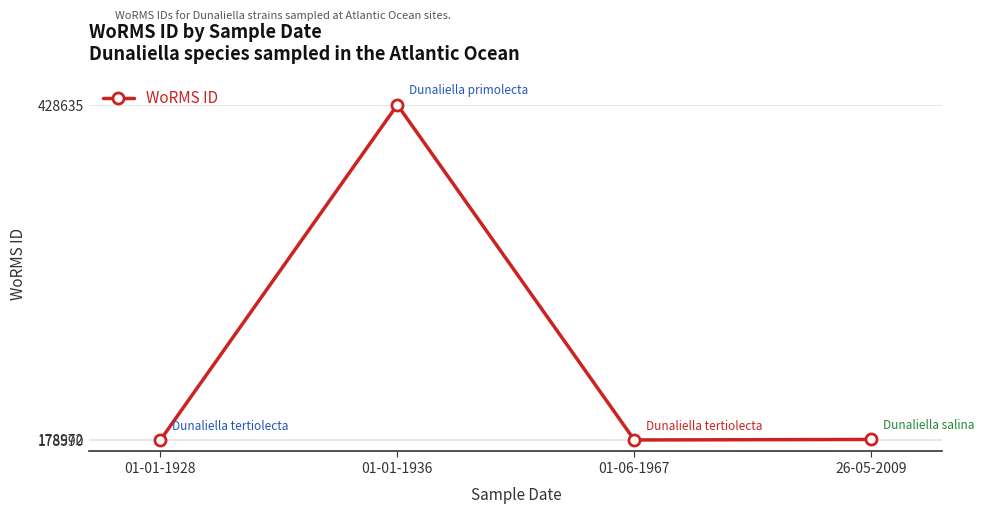

What value does the data have at 01-01-1936?

428635